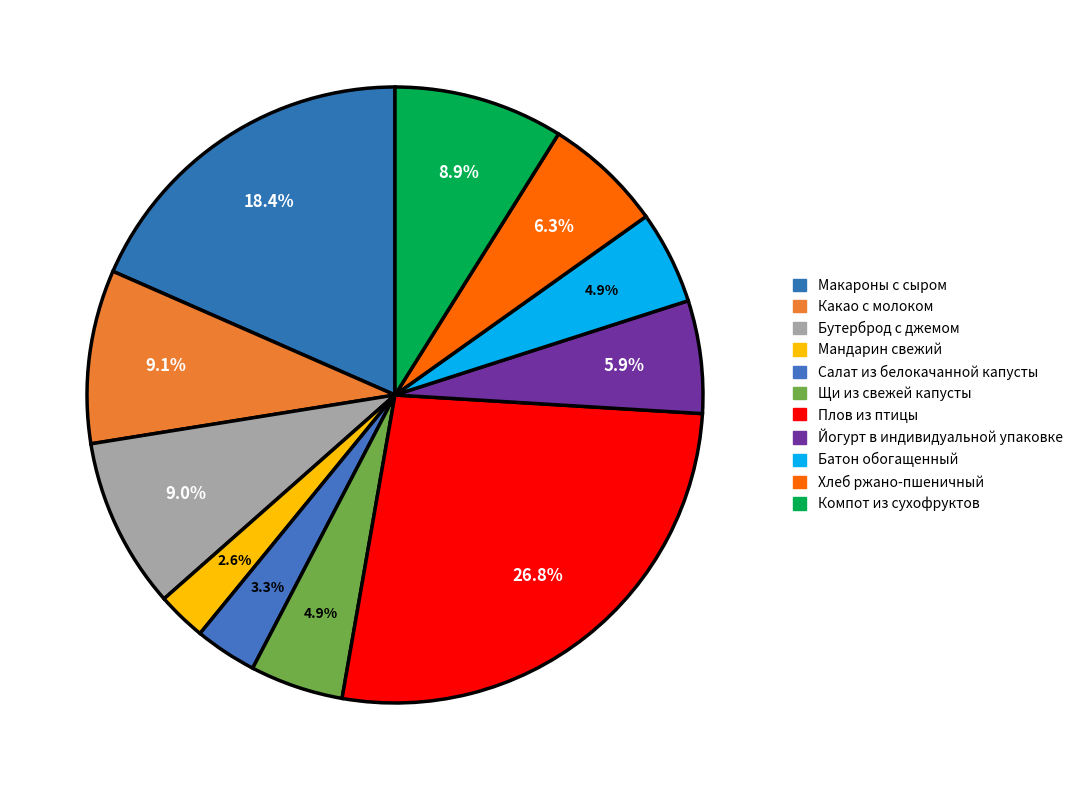

Rank the categories by value from lowest to highest.

Мандарин свежий, Салат из белокачанной капусты, Батон обогащенный, Щи из свежей капусты, Йогурт в индивидуальной упаковке, Хлеб ржано-пшеничный, Компот из сухофруктов, Бутерброд с джемом, Какао с молоком, Макароны с сыром, Плов из птицы